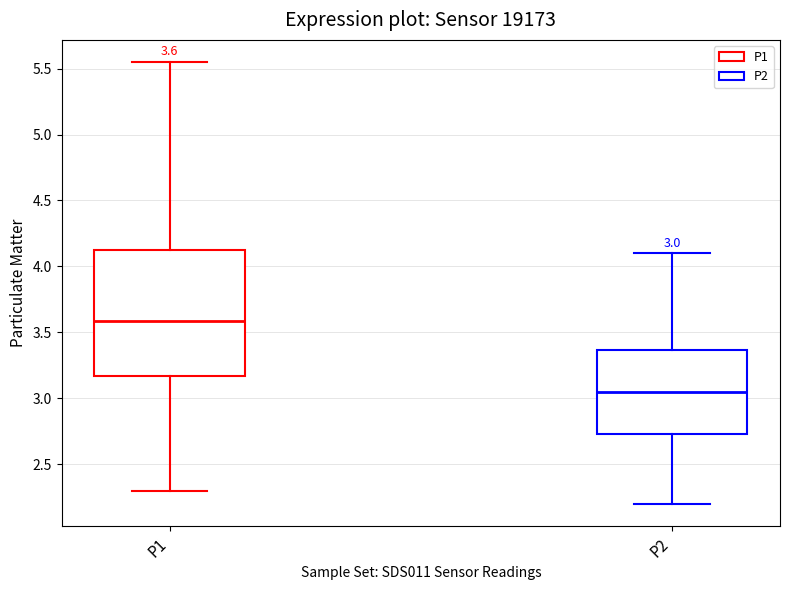

Which box is the tallest, from its lower edge to its upper edge?

P1